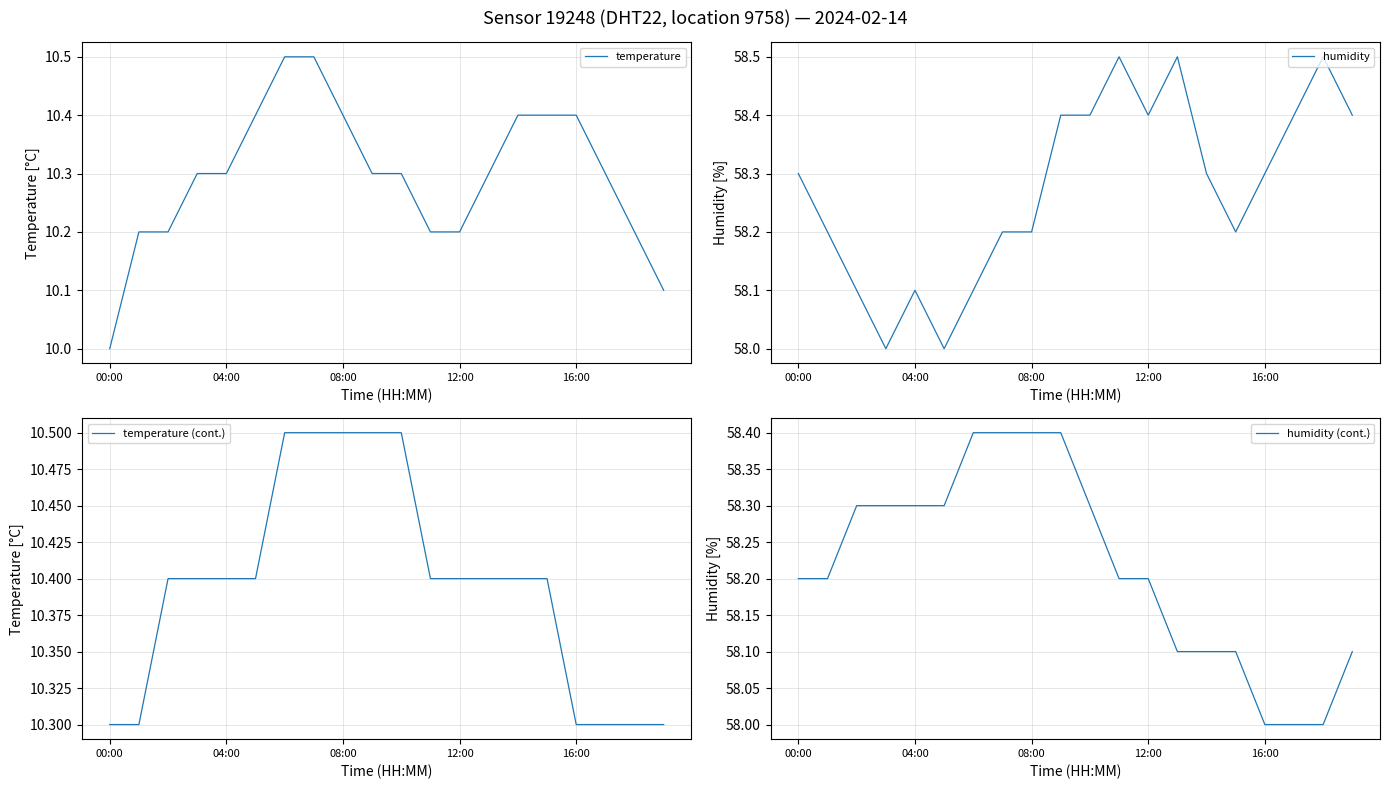

How many distinct data groups are displayed?

4